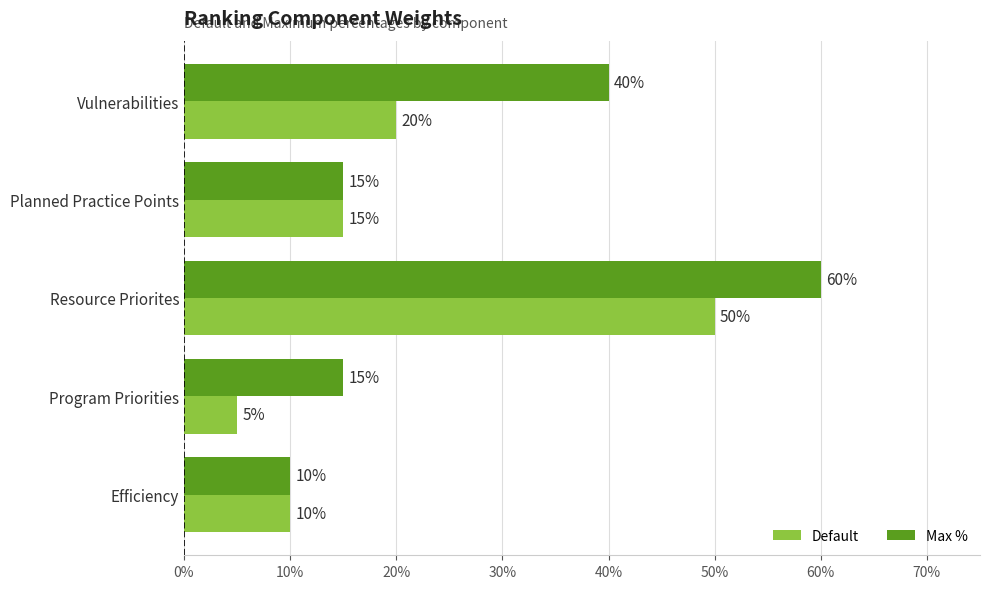

At which category is the sum across all series the highest?

Resource Priorites